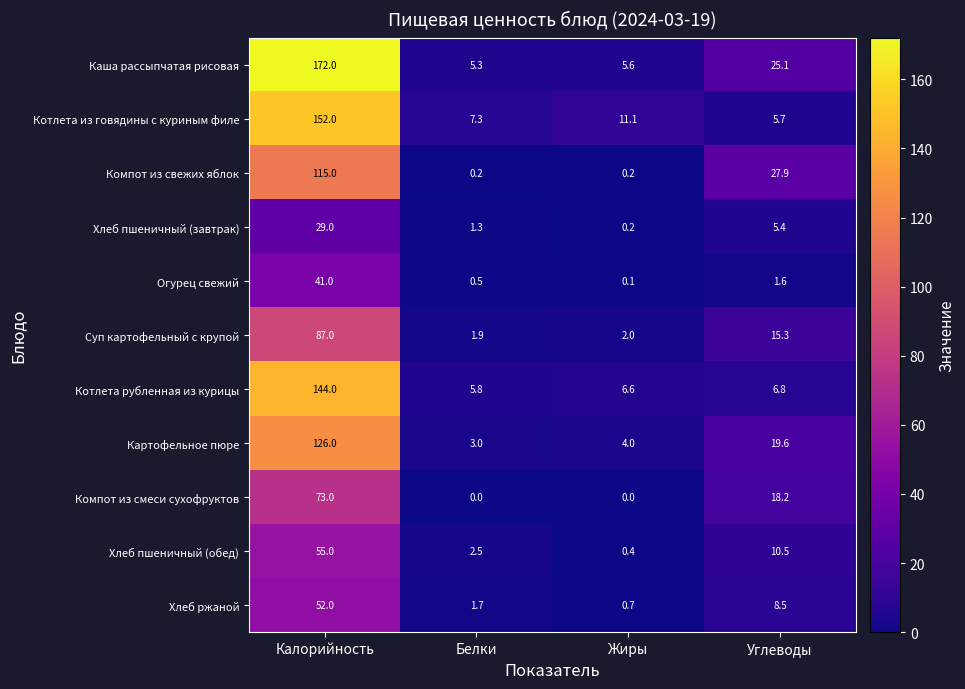

Is it true that Хлеб пшеничный (завтрак) equals 8.6 at Углеводы?

False